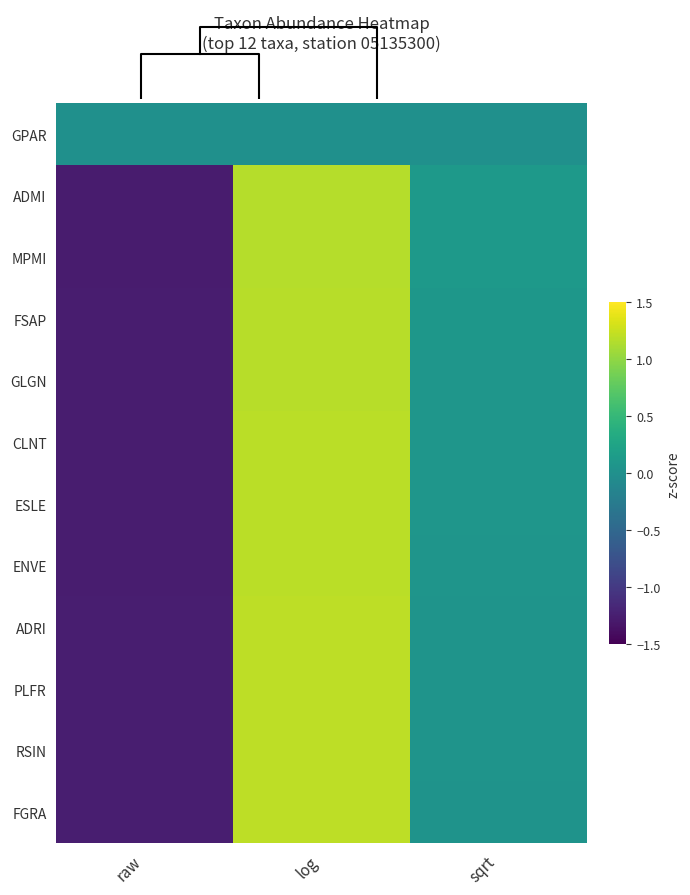

How many values in the ENVE series exceed 0?

2